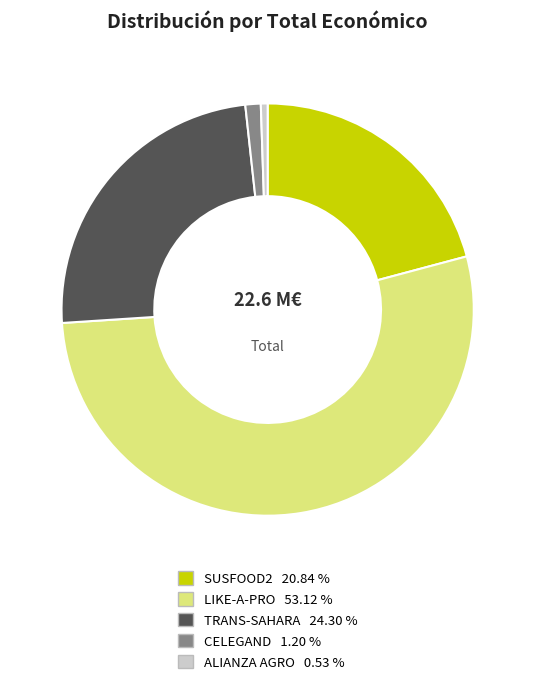

The LIKE-A-PRO slice represents 61% of the pie. True or false?

False